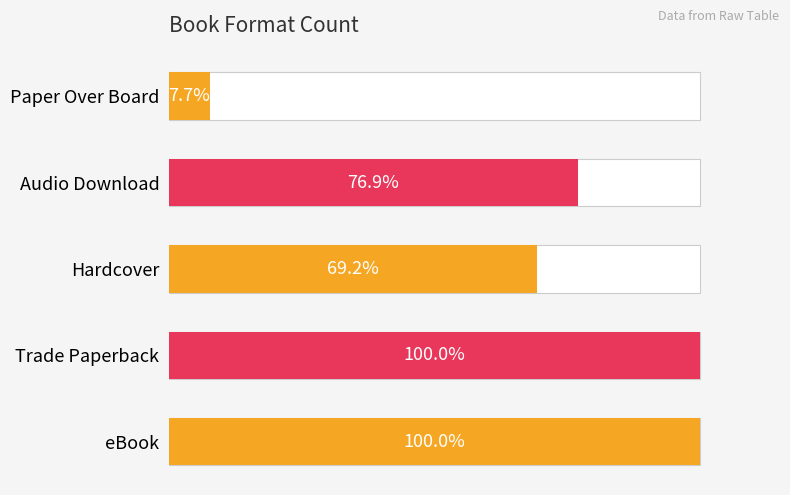

Reading right to left, transcribe all the data shown in this chart.

1	10	9	13	13